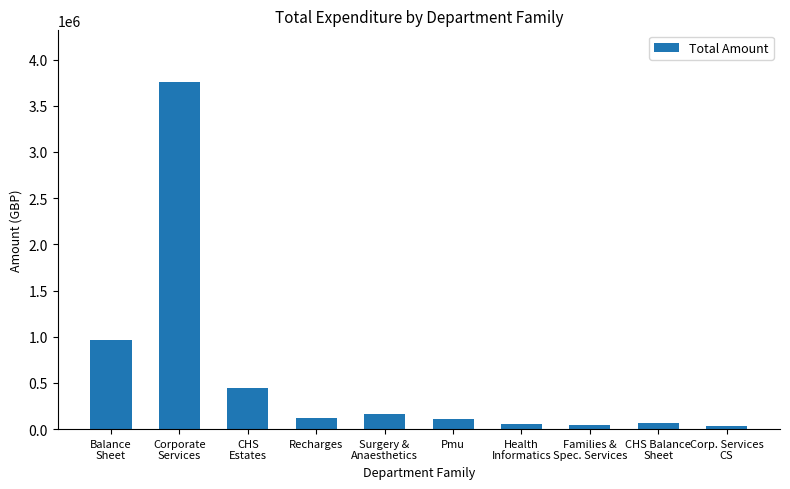

What is the average value?

574385.6